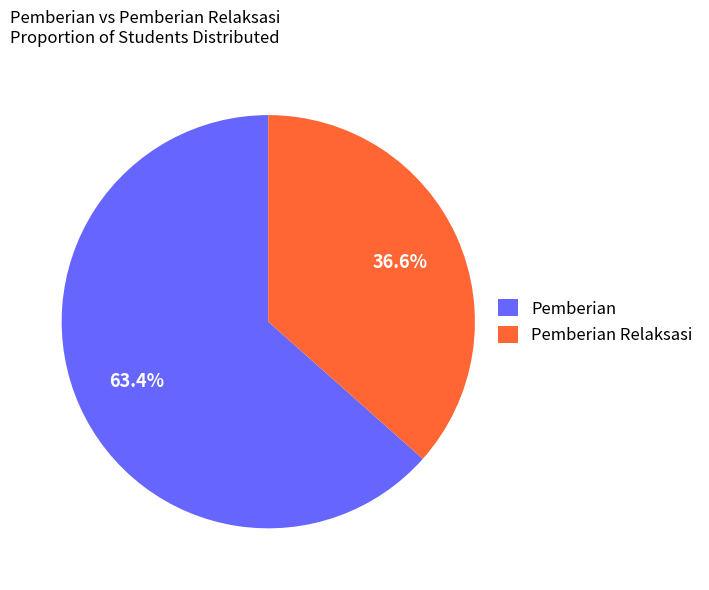

How many slices are in this pie chart?

2